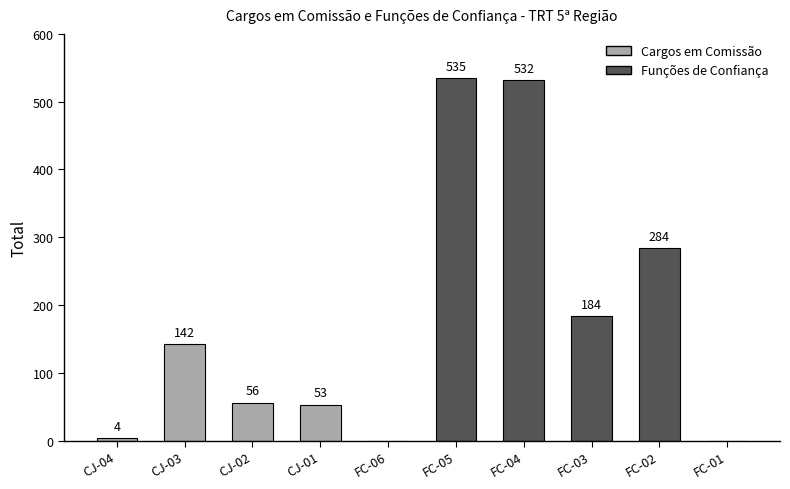

What is the sum of the values at FC-06 and CJ-01?

53